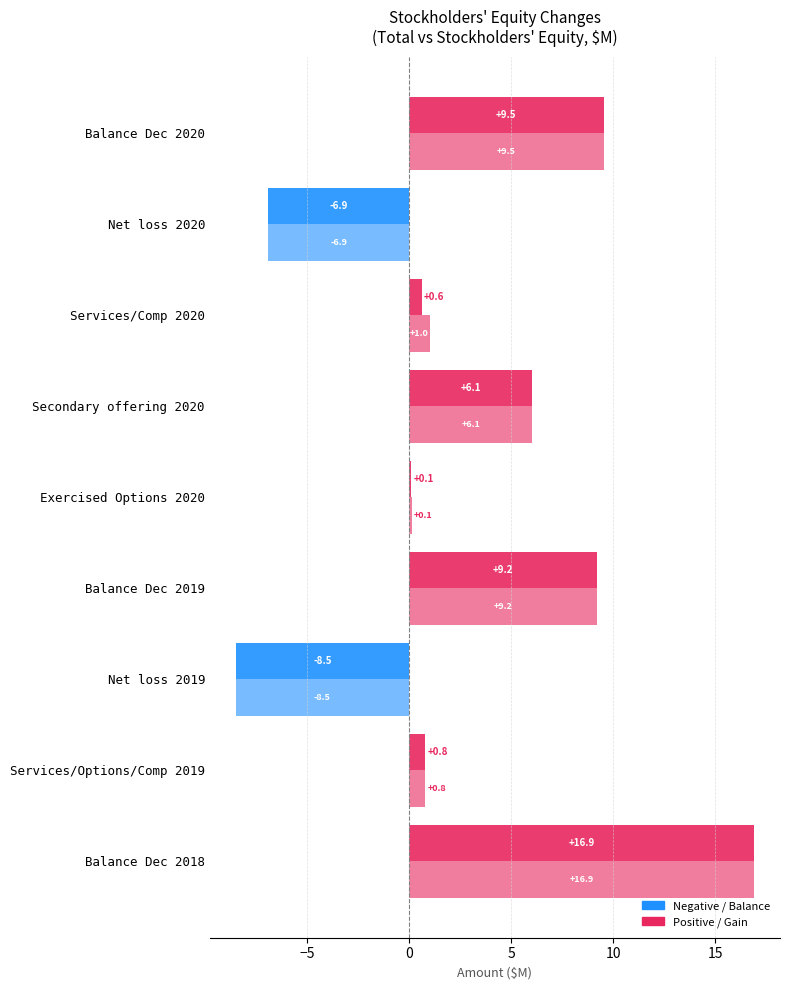

Count the number of categories in the chart.

9